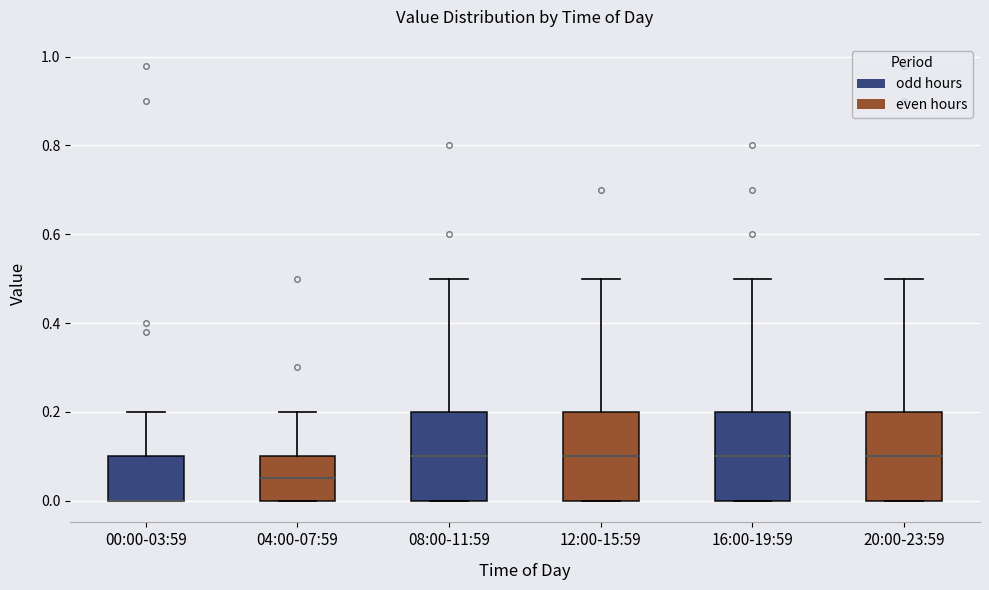

Reading left to right, transcribe this box plot: for each box, give where its median line is, the range the box spans, and where its two whiskers end, as read against the y-axis. The values are not printed on the chart, so give them approximately, as read against the axis.

00:00-03:59: median 0.00 (drawn on the box's lower edge), box 0.00 to 0.10, whiskers 0.00 to 0.20
04:00-07:59: median 0.06, box 0.00 to 0.10, whiskers 0.00 to 0.20
08:00-11:59: median 0.10, box 0.00 to 0.20, whiskers 0.00 to 0.50
12:00-15:59: median 0.10, box 0.00 to 0.20, whiskers 0.00 to 0.50
16:00-19:59: median 0.10, box 0.00 to 0.20, whiskers 0.00 to 0.50
20:00-23:59: median 0.10, box 0.00 to 0.20, whiskers 0.00 to 0.50